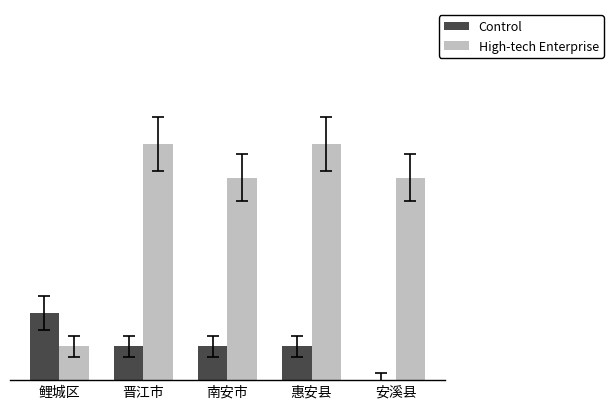

What are all the series names shown in the legend?

Control, High-tech Enterprise